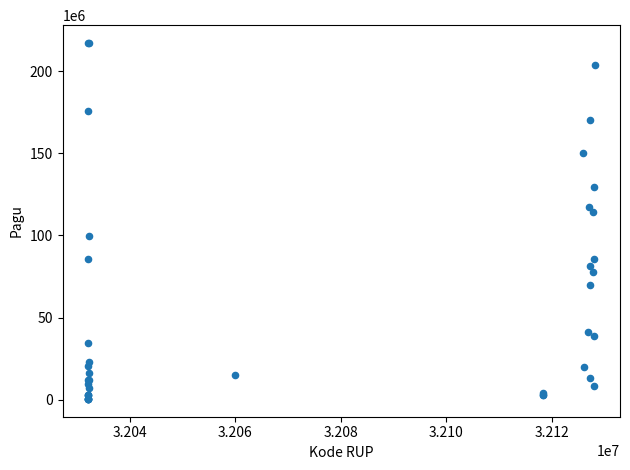

What Y value in the scatter plot is closest to 108830000?

114296000